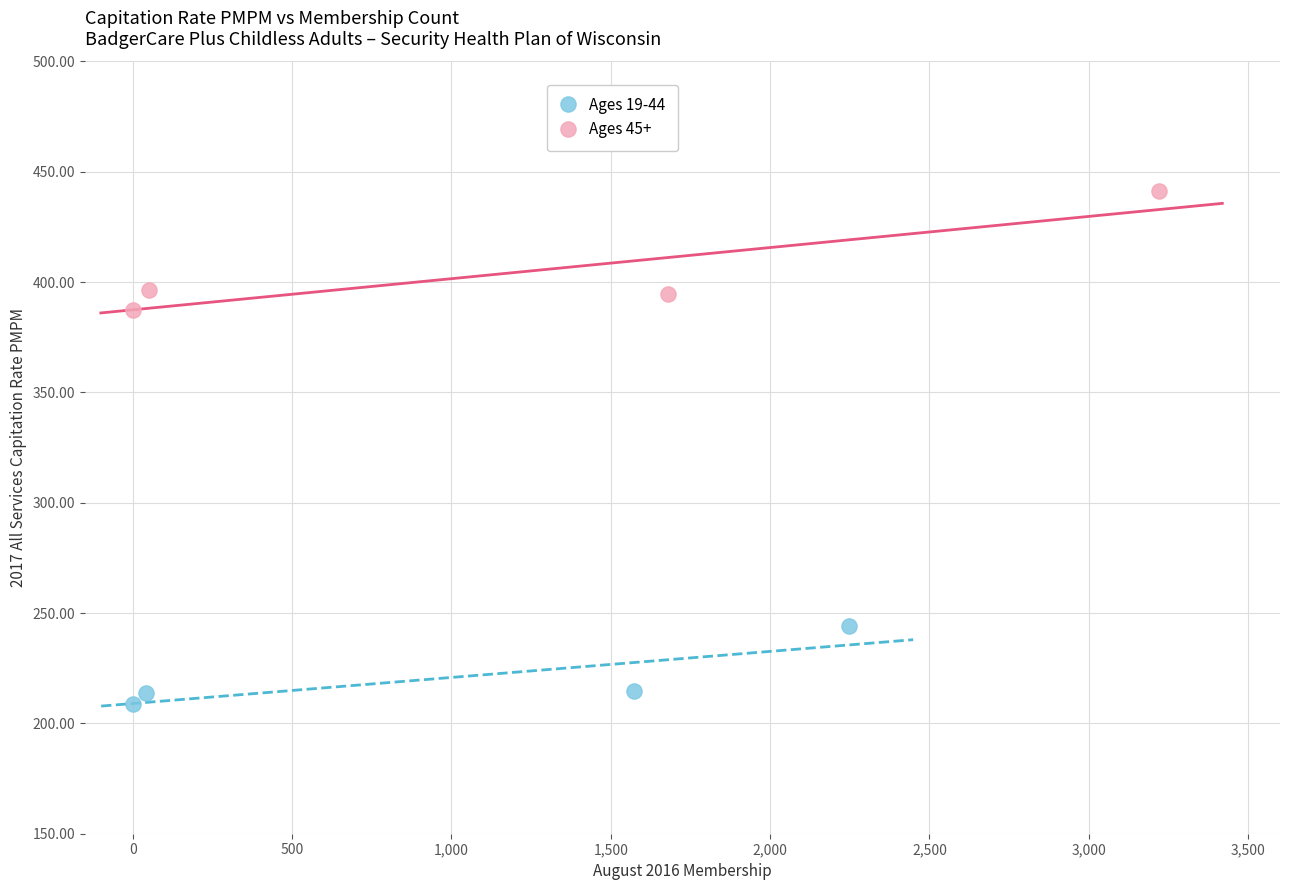

Which series has the largest Y range (max minus min)?

Ages 45+